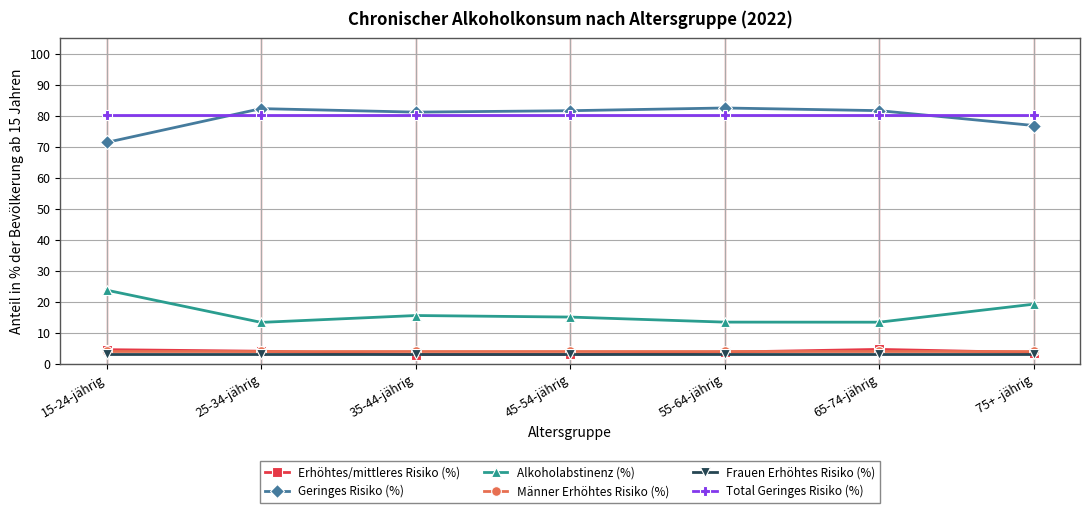

What are all the series names shown in the legend?

Erhöhtes/mittleres Risiko (%), Geringes Risiko (%), Alkoholabstinenz (%), Männer Erhöhtes Risiko (%), Frauen Erhöhtes Risiko (%), Total Geringes Risiko (%)